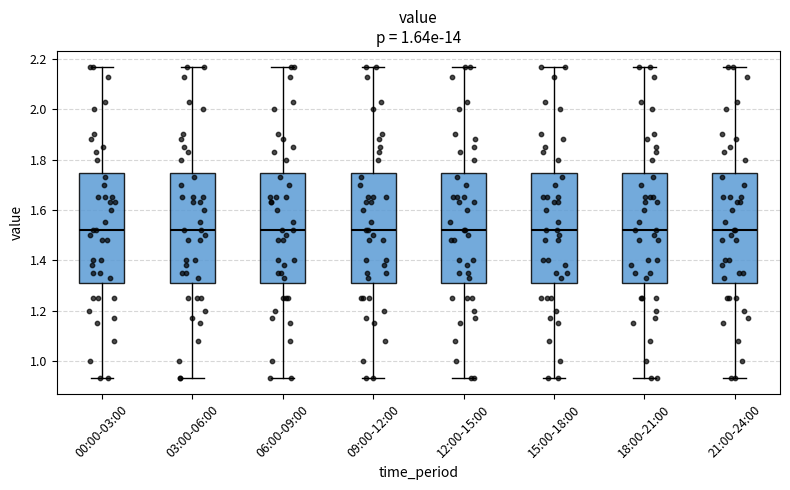

Reading left to right, transcribe this box plot: for each box, give where its median line is, the range the box spans, and where its two whiskers end, as read against the y-axis. The values are not printed on the chart, so give them approximately, as read against the axis.

00:00-03:00: median 1.52, box 1.32 to 1.74, whiskers 0.94 to 2.18
03:00-06:00: median 1.52, box 1.32 to 1.74, whiskers 0.94 to 2.18
06:00-09:00: median 1.52, box 1.32 to 1.74, whiskers 0.94 to 2.18
09:00-12:00: median 1.52, box 1.32 to 1.74, whiskers 0.94 to 2.18
12:00-15:00: median 1.52, box 1.32 to 1.74, whiskers 0.94 to 2.18
15:00-18:00: median 1.52, box 1.32 to 1.74, whiskers 0.94 to 2.18
18:00-21:00: median 1.52, box 1.32 to 1.74, whiskers 0.94 to 2.18
21:00-24:00: median 1.52, box 1.32 to 1.74, whiskers 0.94 to 2.18